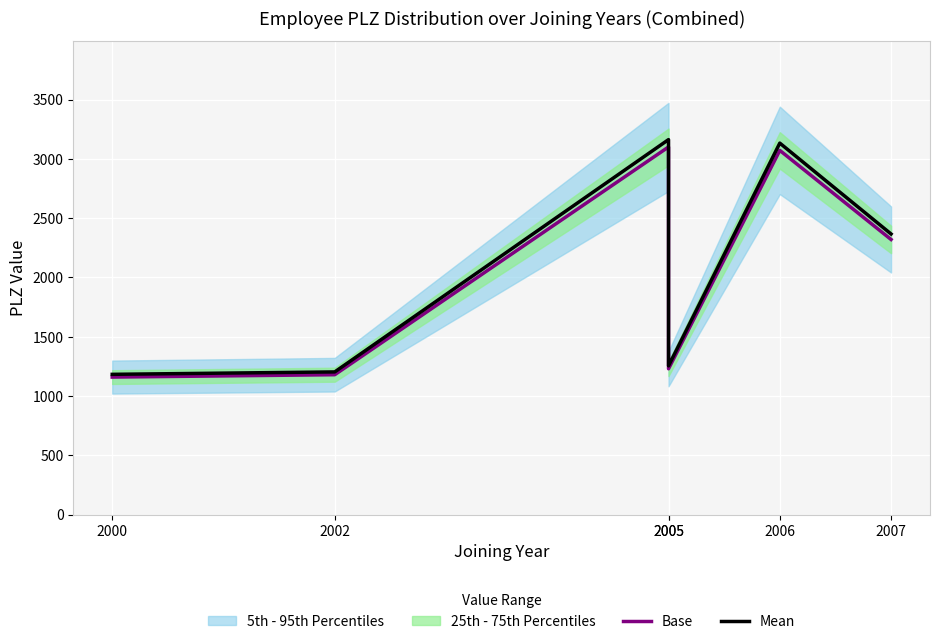

Is it true that Base equals 1180.0 at 2002?

True